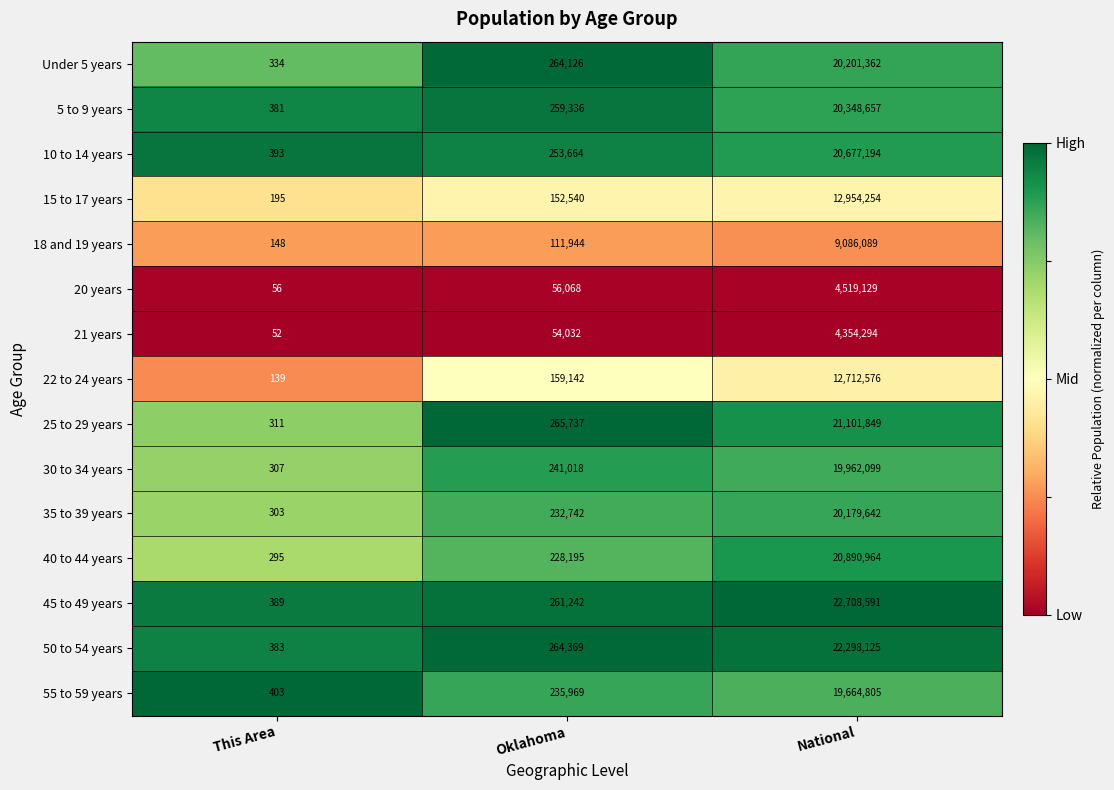

Between This Area and National, which series saw the biggest shift?

45 to 49 years